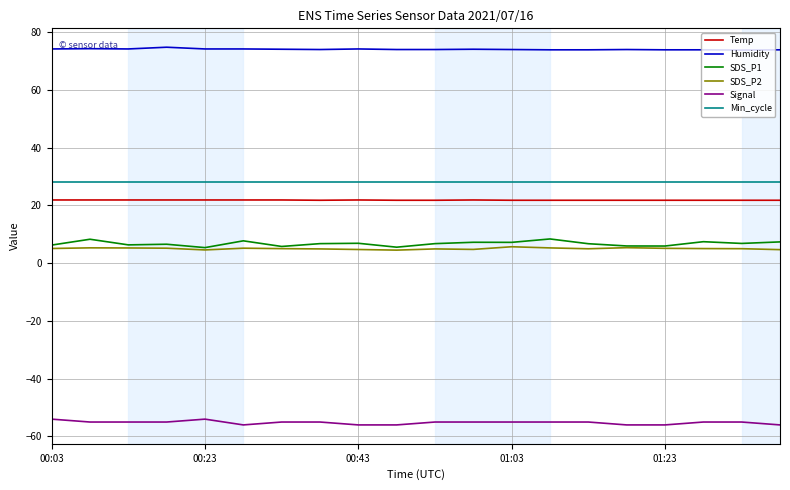

True or false: Temp and Signal cross at least once.

False